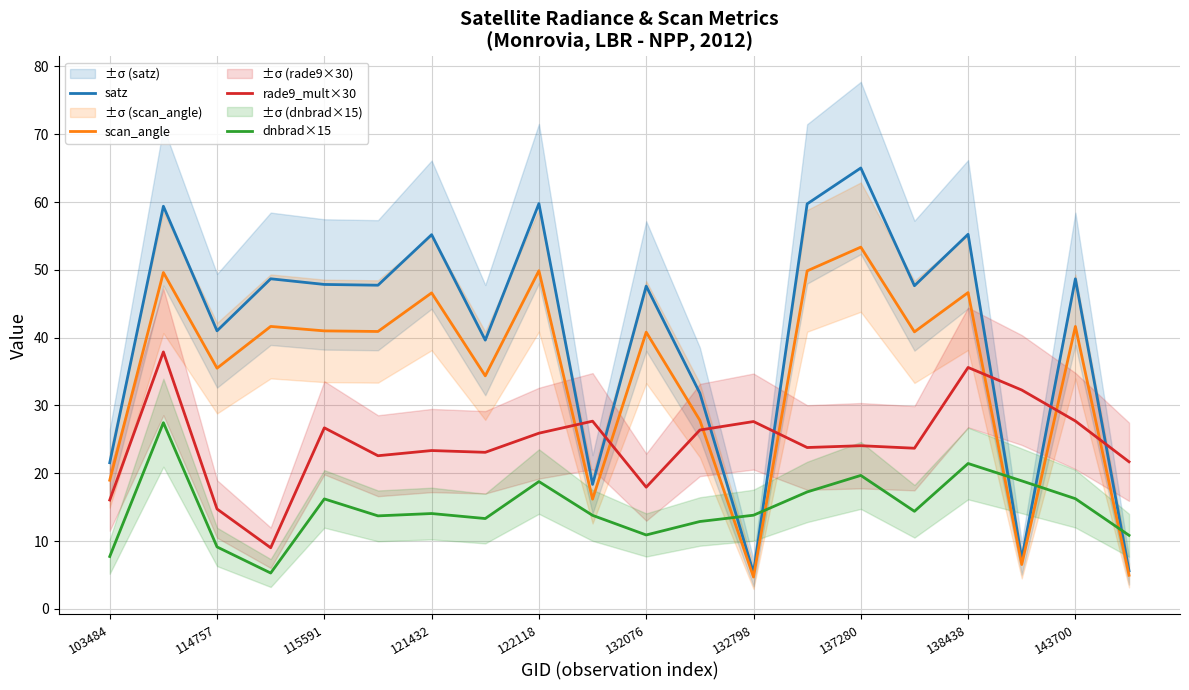

Does the chart display data point markers on the line(s)?

No